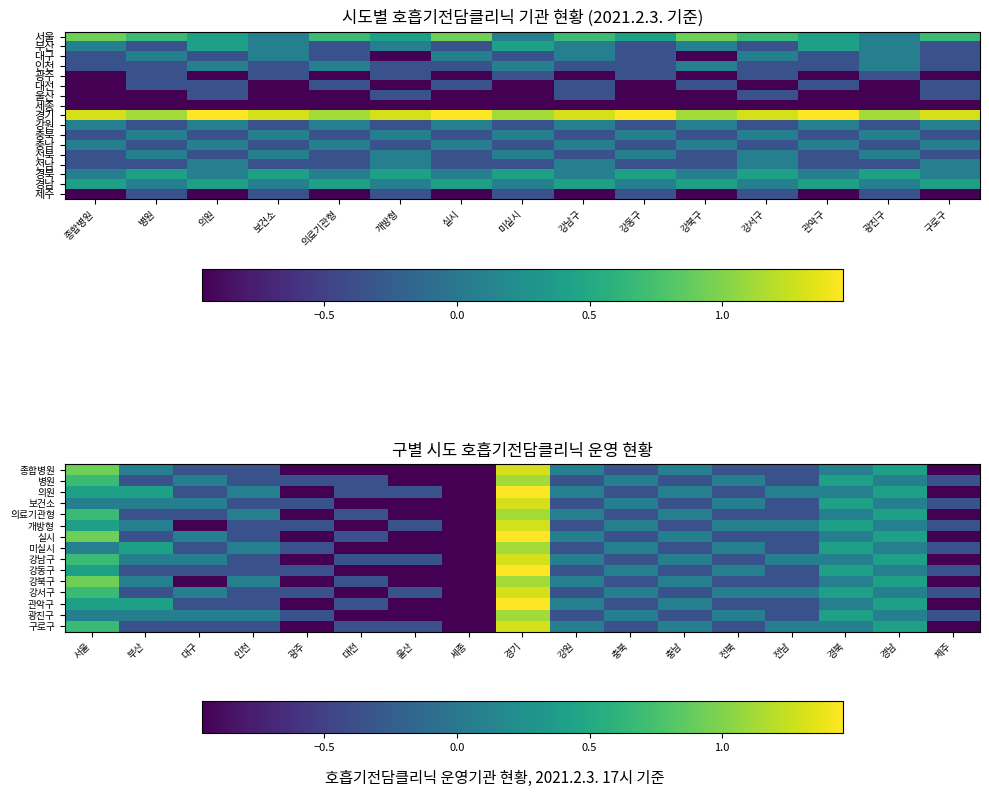

Is it true that 경북 equals 0.1 at 의료기관형?

True